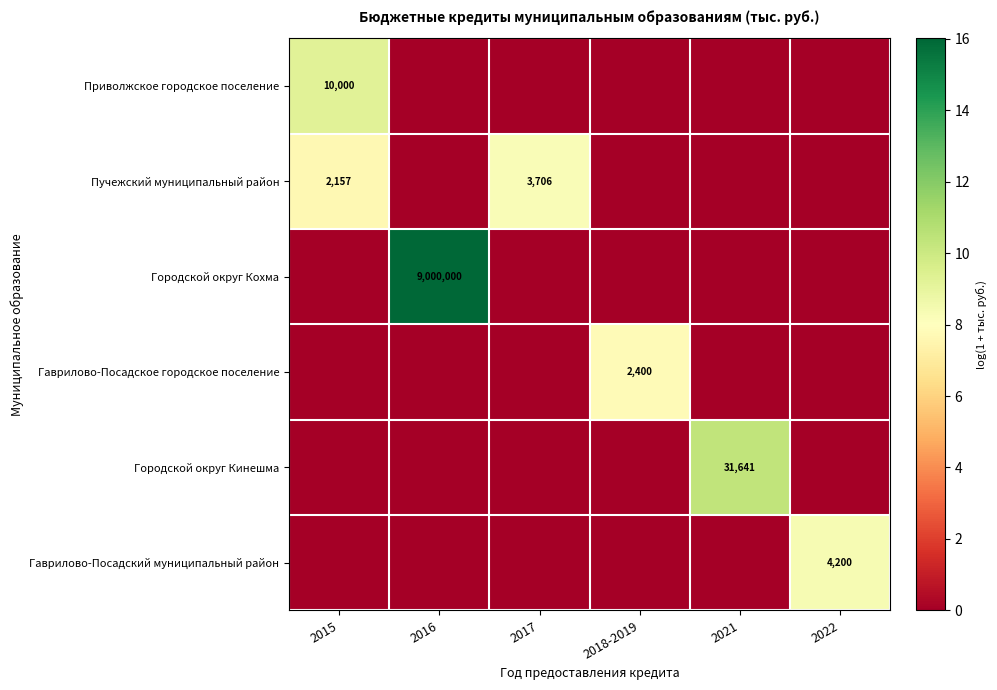

What is the difference between the maximum and minimum values in the Гаврилово-Посадское городское поселение series?

7.8